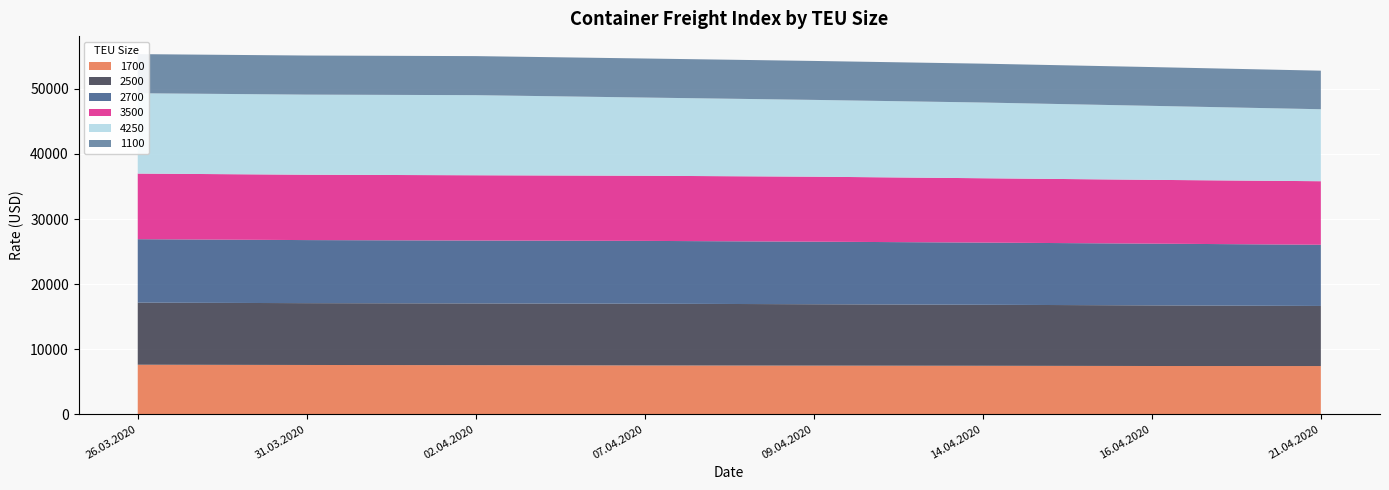

At which label does 1100 first exceed 6002?

26.03.2020